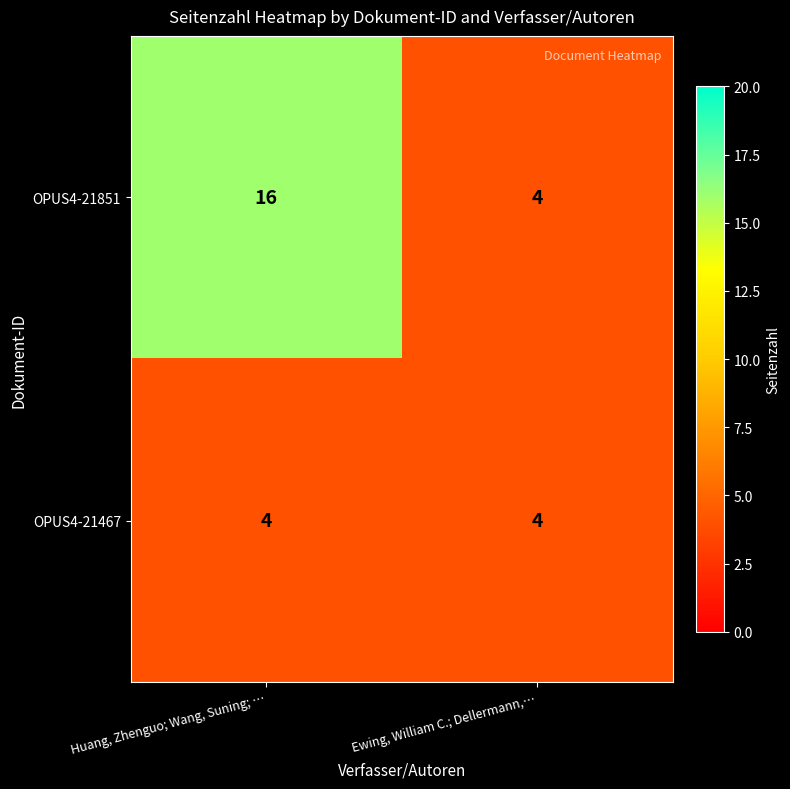

Reading left to right, transcribe all the data shown in this chart.

OPUS4-21851: 16	4
OPUS4-21467: 4	4